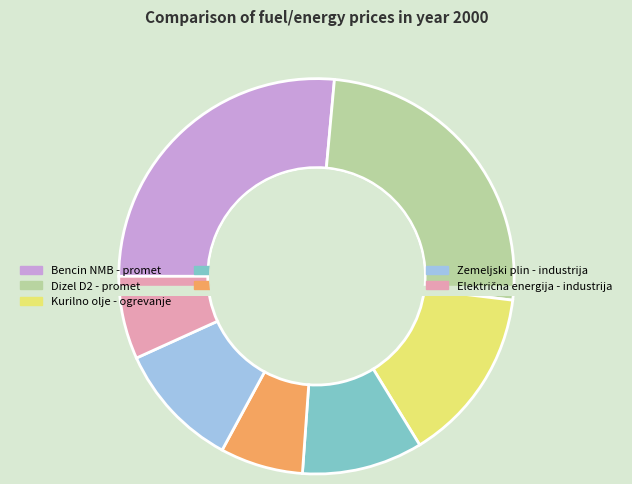

The Dizel D2 - promet slice represents 25% of the pie. True or false?

True